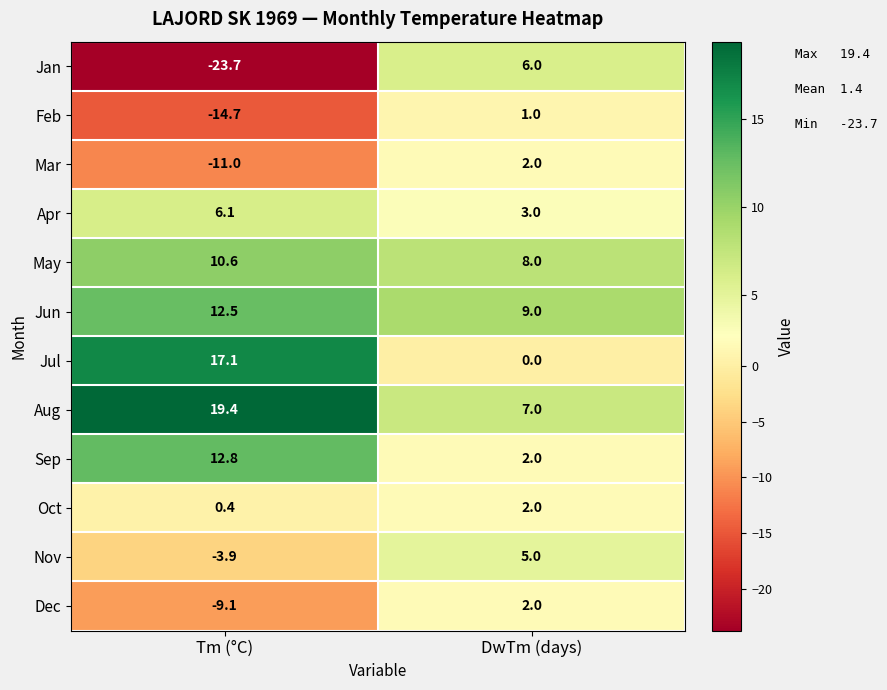

Which series has the largest range (max minus min)?

Jan